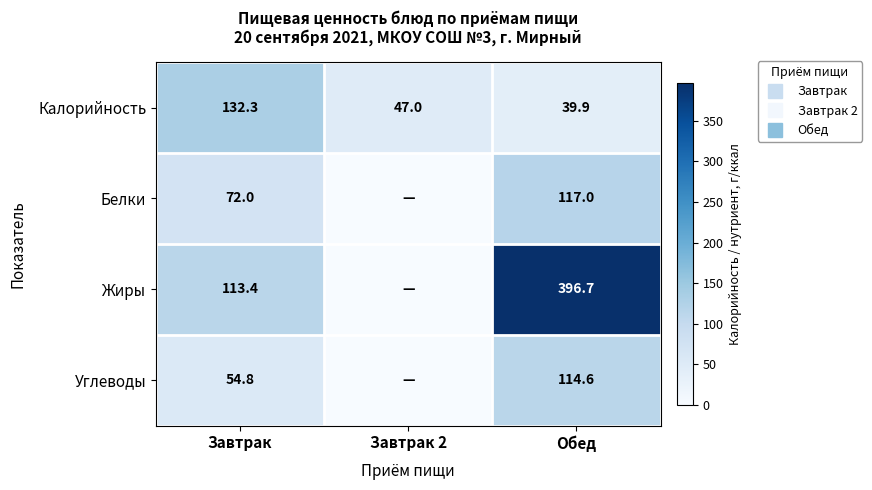

Between Завтрак and Обед, which series saw the biggest shift?

Жиры